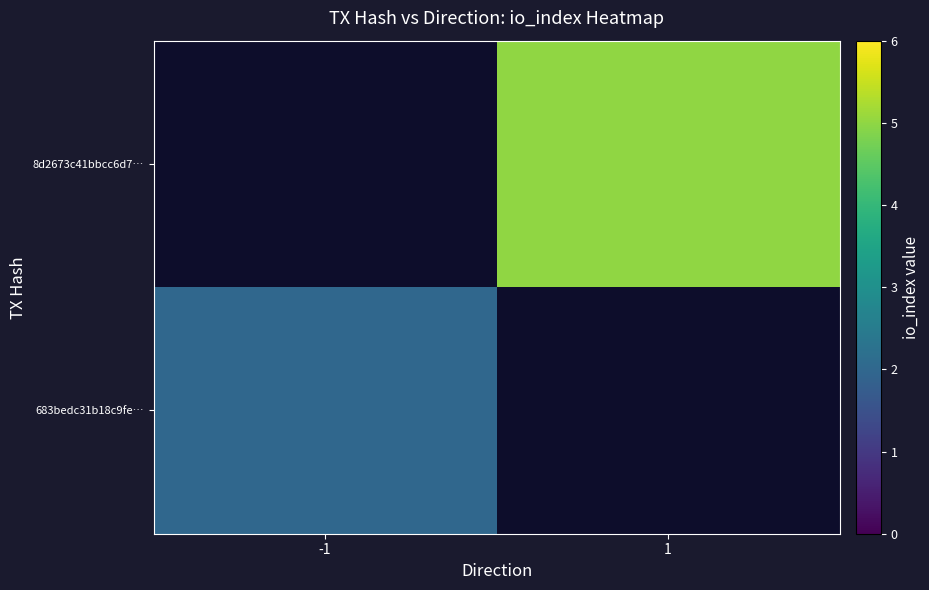

List the series in order of their overall mean, highest first.

683bedc31b18c9fe…, 8d2673c41bbcc6d7…